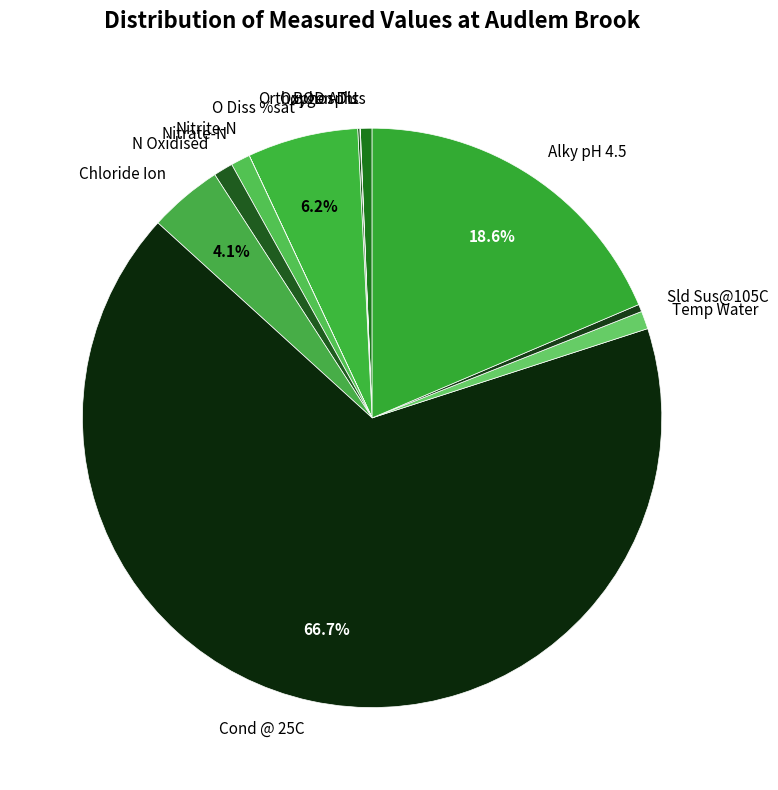

To the nearest percent, what portion does N Oxidised represent?

1%